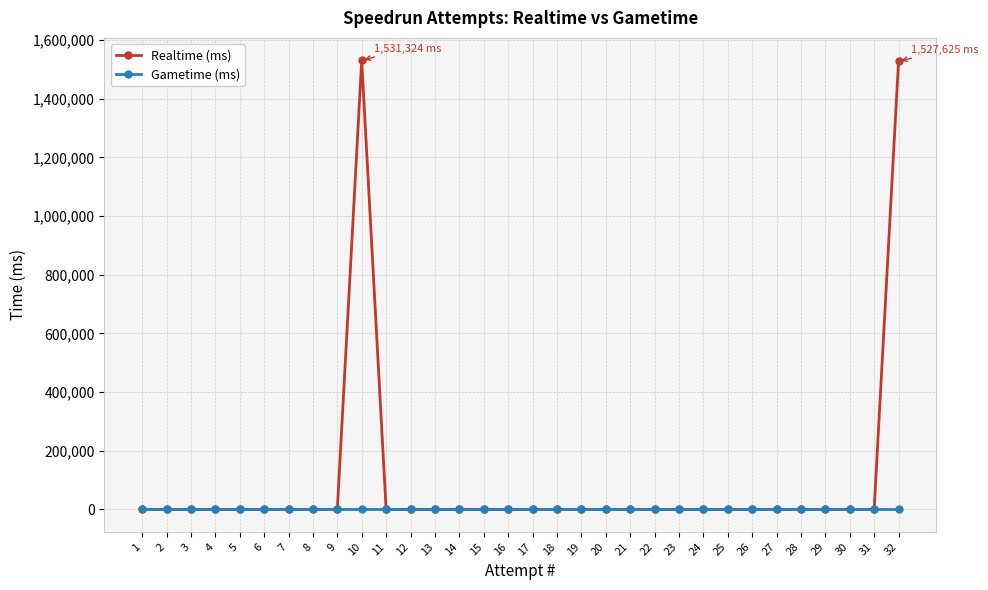

List the series in order of their peak value, highest first.

Realtime (ms), Gametime (ms)